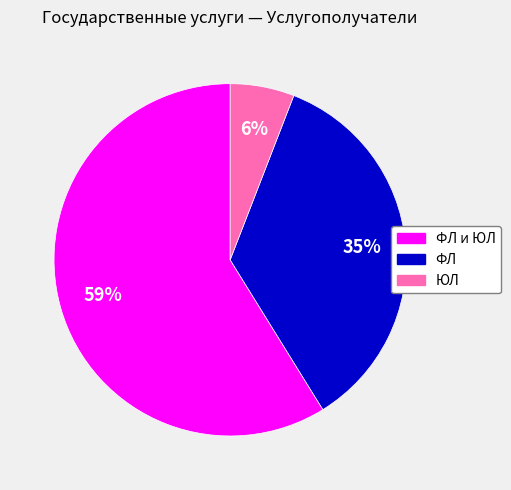

To the nearest percent, what is the difference between the largest and smallest slice percentages?

53%